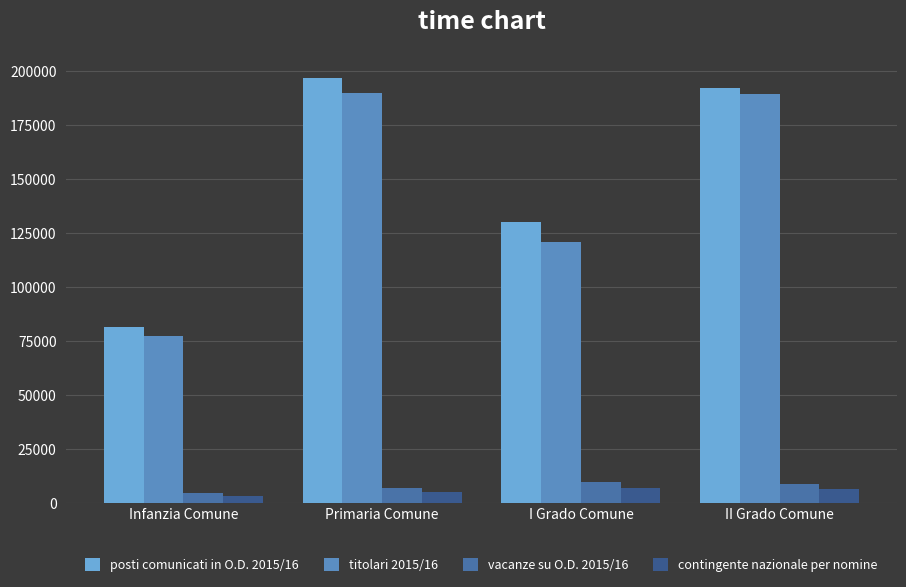

What is the average value of the titolari 2015/16 series?

144360